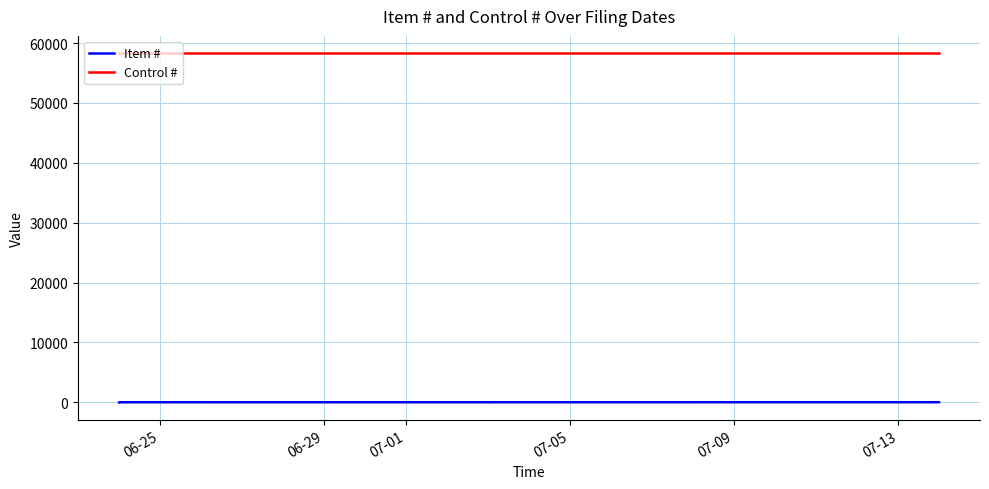

Reading right to left, transcribe all the data shown in this chart.

Item #: 10	9	8	7	6	5	4	3	2	1
Control #: 58297	58297	58297	58297	58297	58297	58297	58297	58297	58297